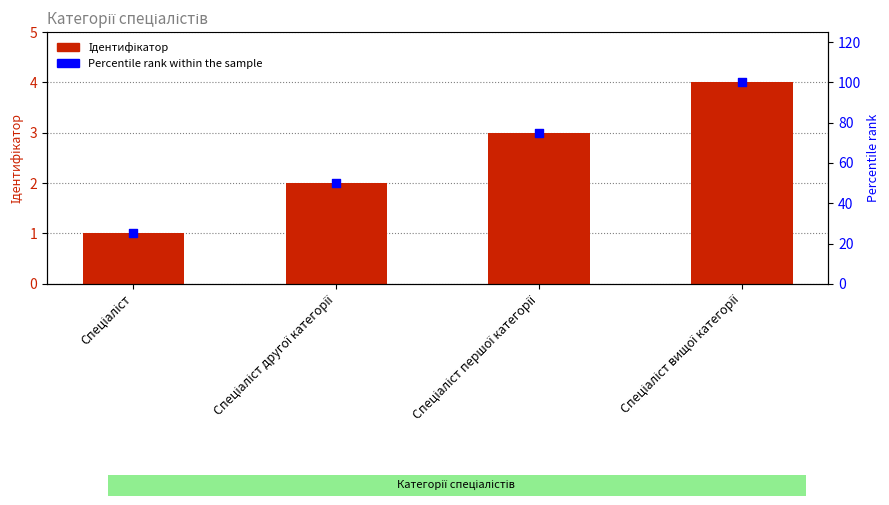

At how many categories does at least one series exceed 39?

3